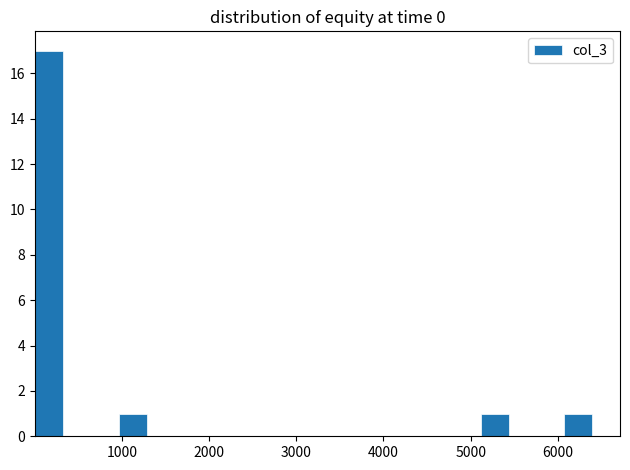

Read against the x-axis, roughly where is the centre of the tallest bar?

200